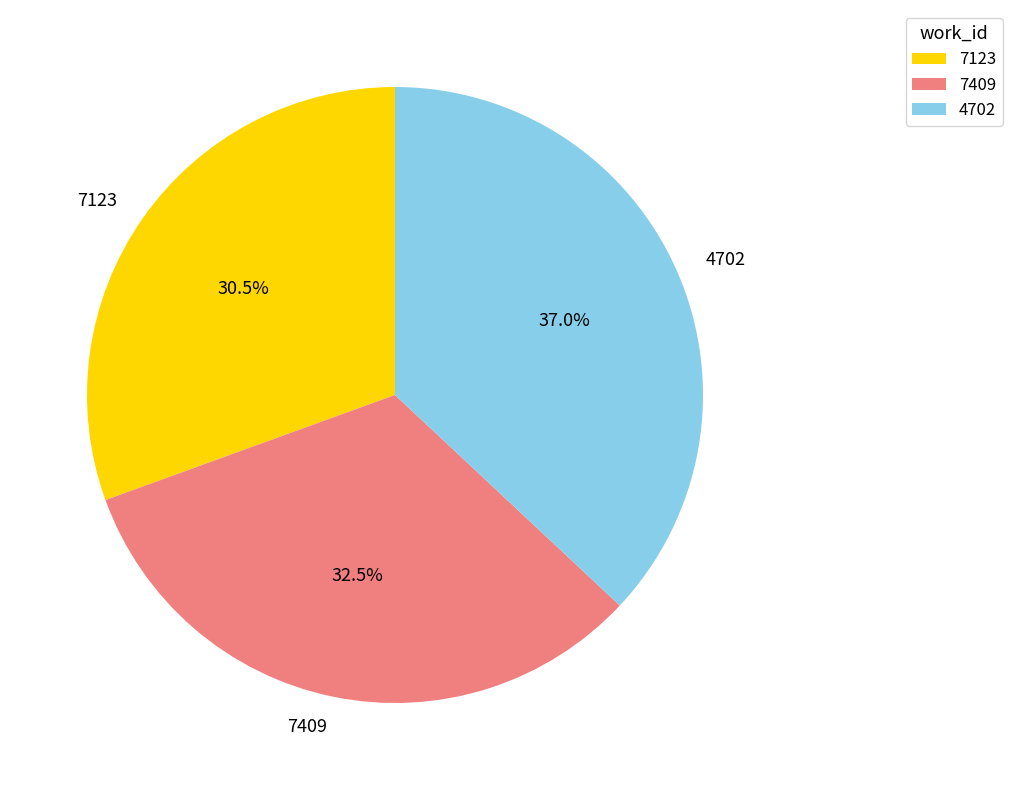

What percentage is NOT represented by 4702?

63.0%